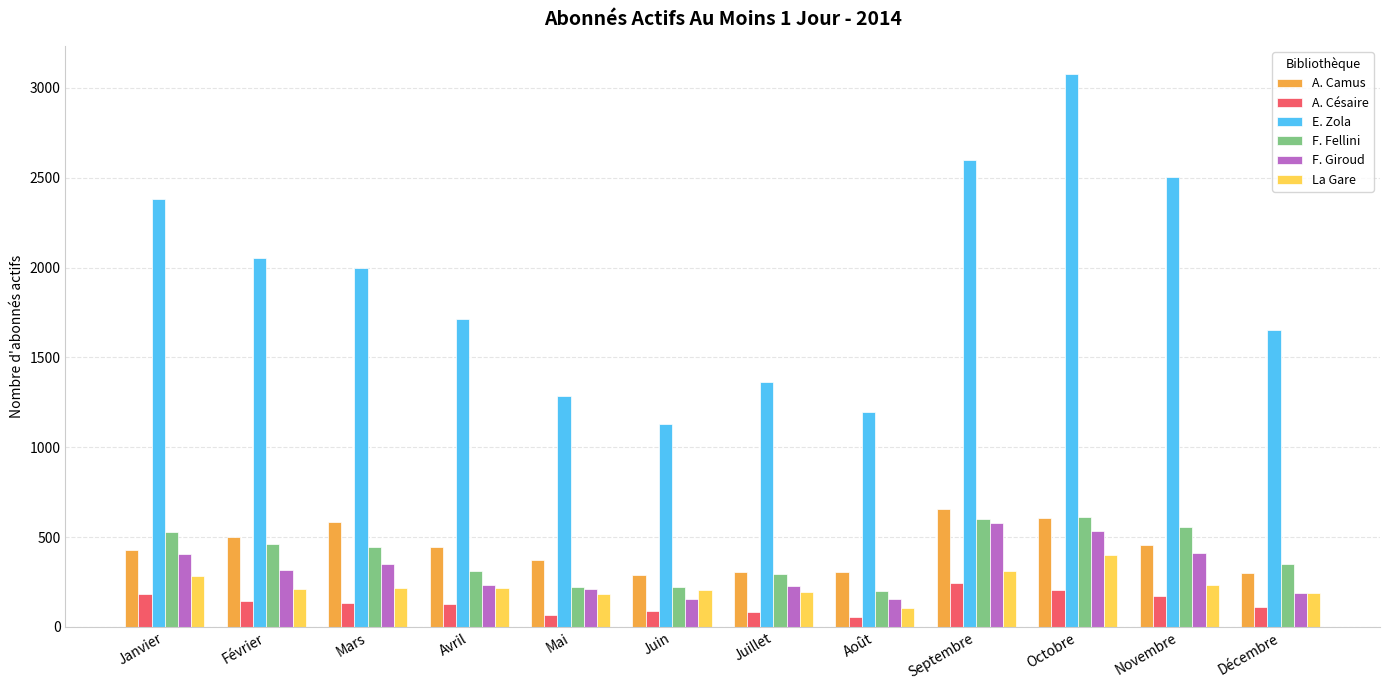

What is the difference between the A. Césaire values at Juillet and Janvier?

99